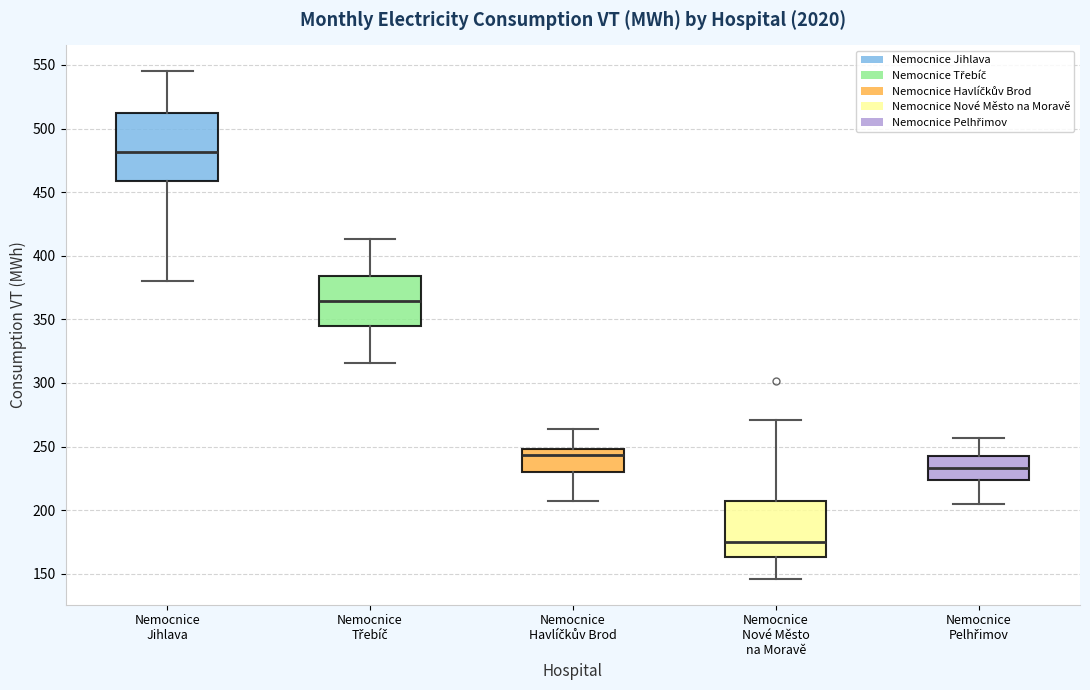

Reading left to right, transcribe this box plot: for each box, give where its median line is, the range the box spans, and where its two whiskers end, as read against the y-axis. The values are not printed on the chart, so give them approximately, as read against the axis.

Nemocnice Jihlava: median 480, box 460 to 510, whiskers 380 to 545
Nemocnice Třebíč: median 365, box 345 to 385, whiskers 315 to 415
Nemocnice Havlíčkův Brod: median 245, box 230 to 250, whiskers 205 to 265
Nemocnice Nové Město na Moravě: median 175, box 165 to 210, whiskers 145 to 270
Nemocnice Pelhřimov: median 235, box 225 to 245, whiskers 205 to 255